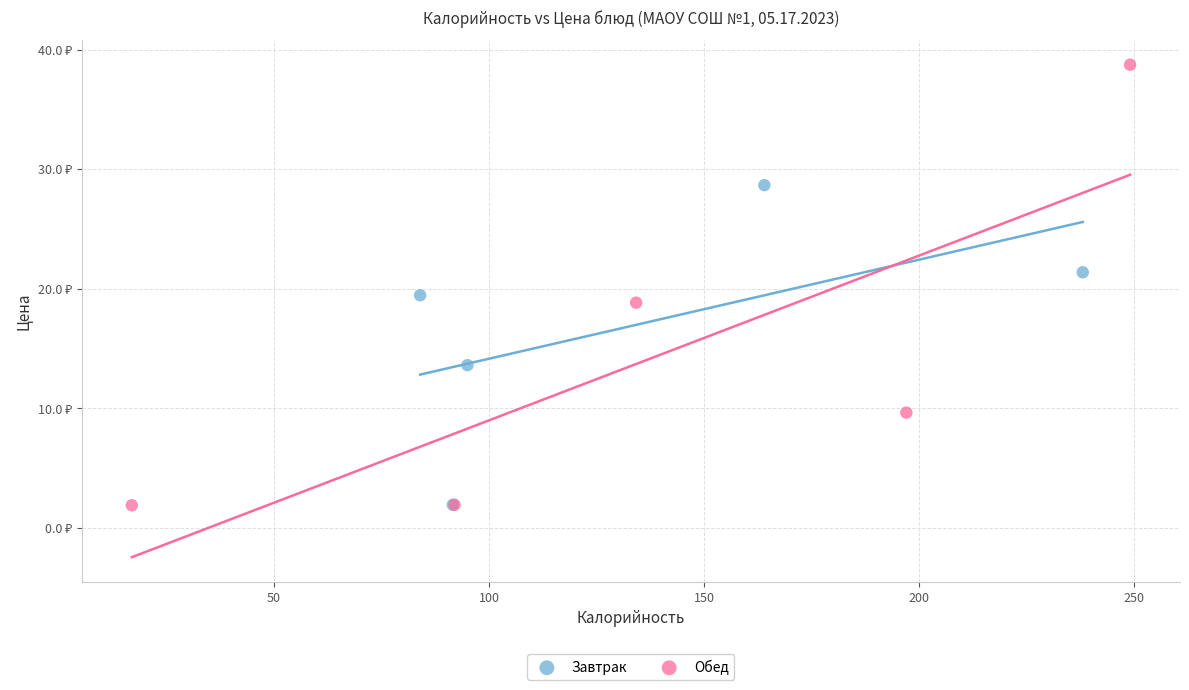

What are all the series names shown in the legend?

Завтрак, Обед